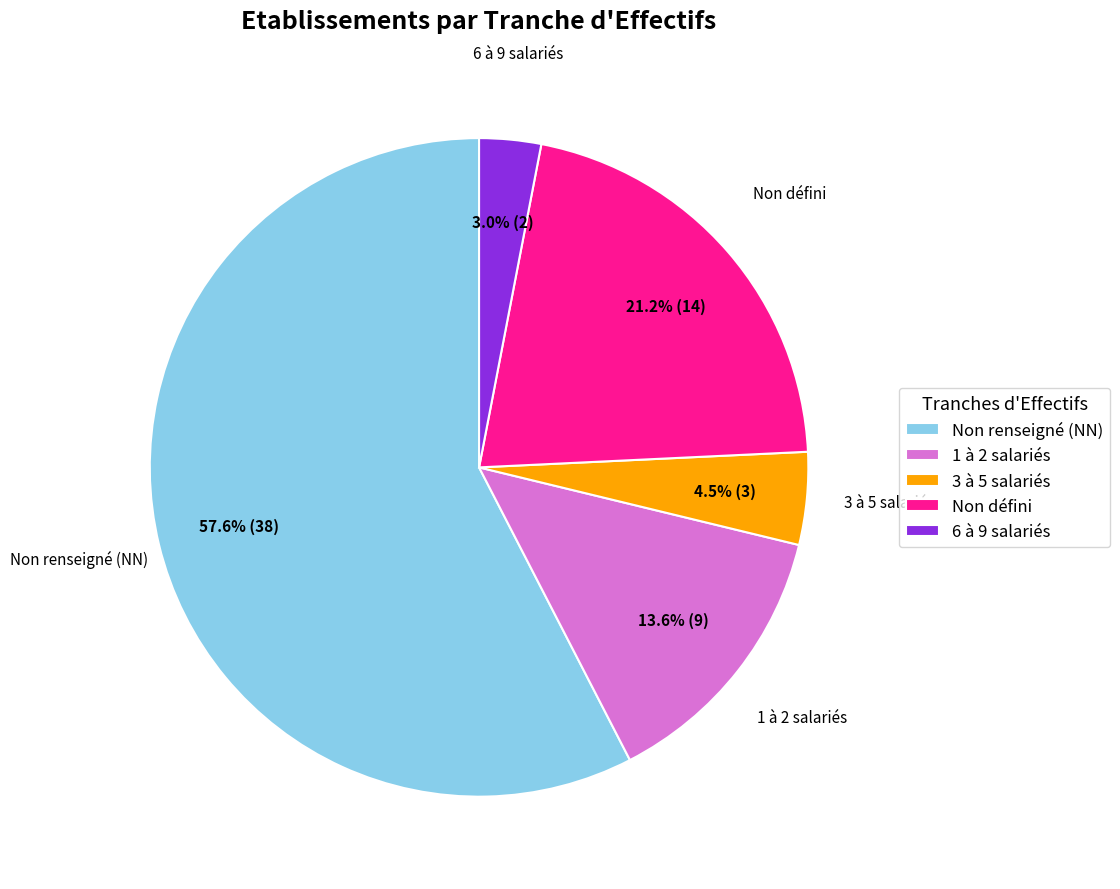

What is the ratio of the value at Non renseigné (NN) to the value at 1 à 2 salariés?

4.2